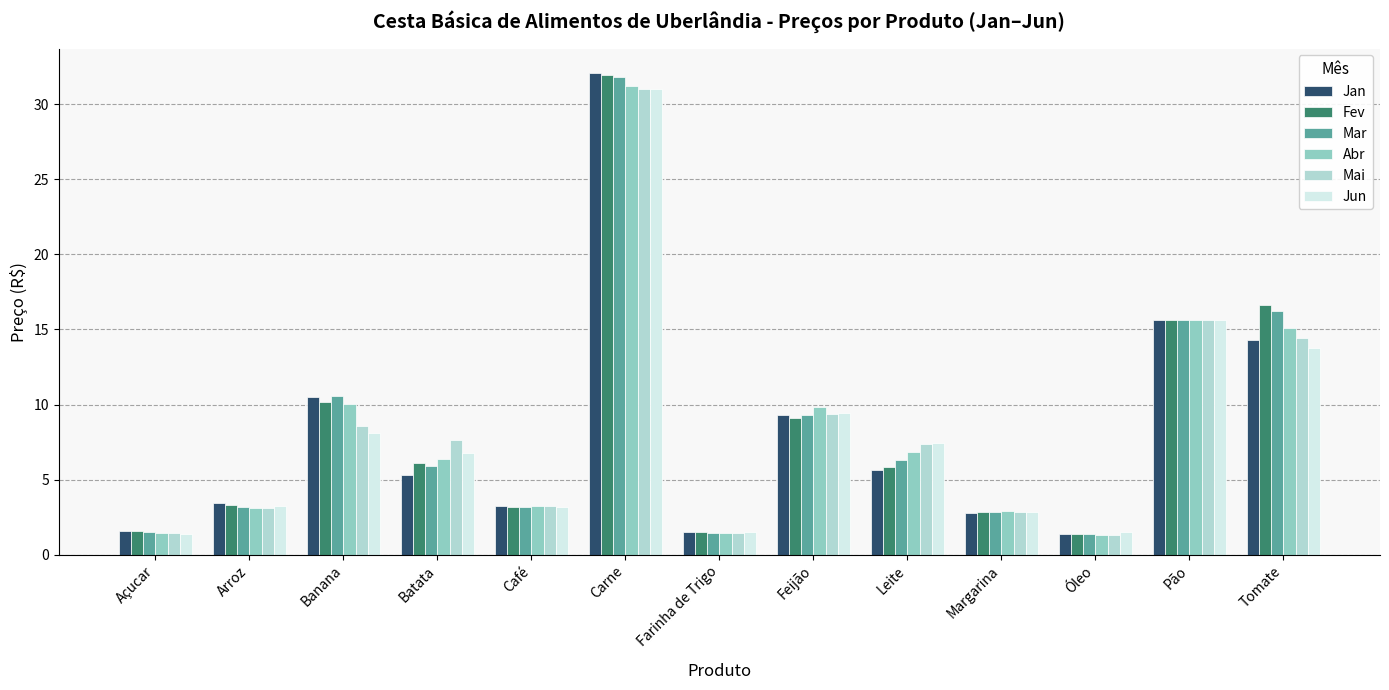

True or false: Fev has a value of 26.3 at Pão.

False